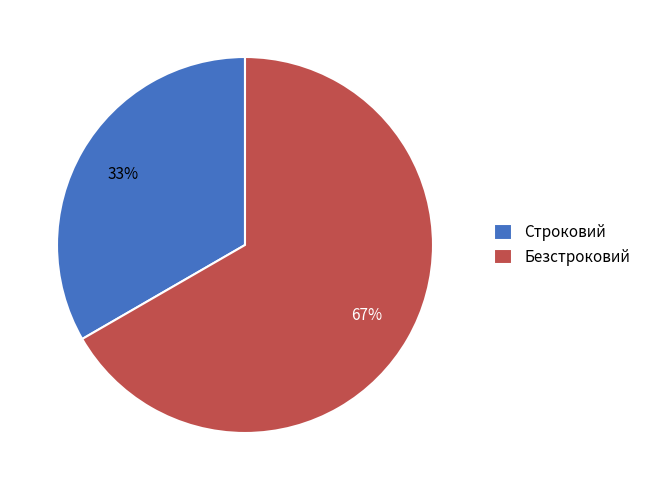

To the nearest percent, what is the combined percentage of Строковий and Безстроковий?

100%